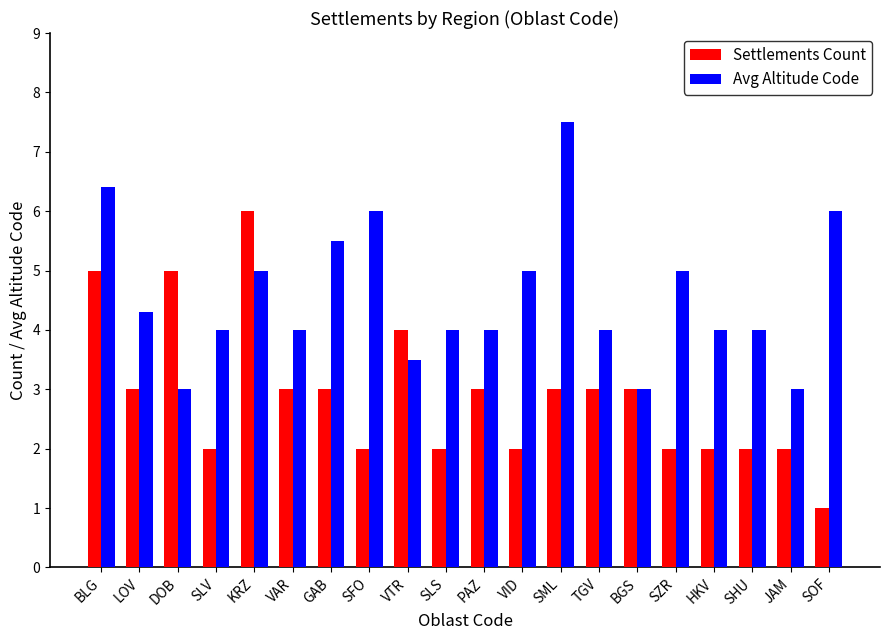

Which series has the widest spread of values?

Settlements Count